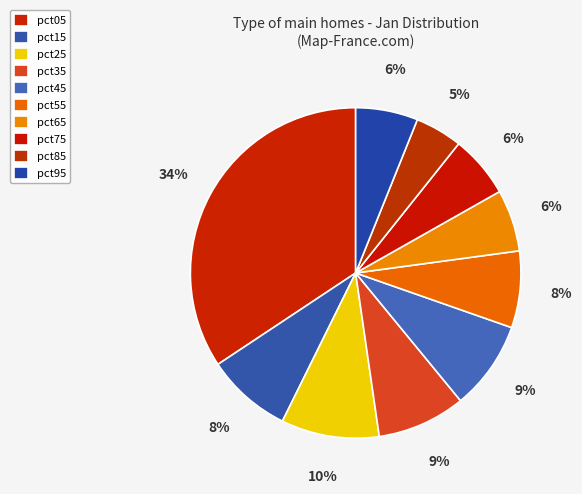

What percentage is the pct25 slice, to the nearest percent?

10%